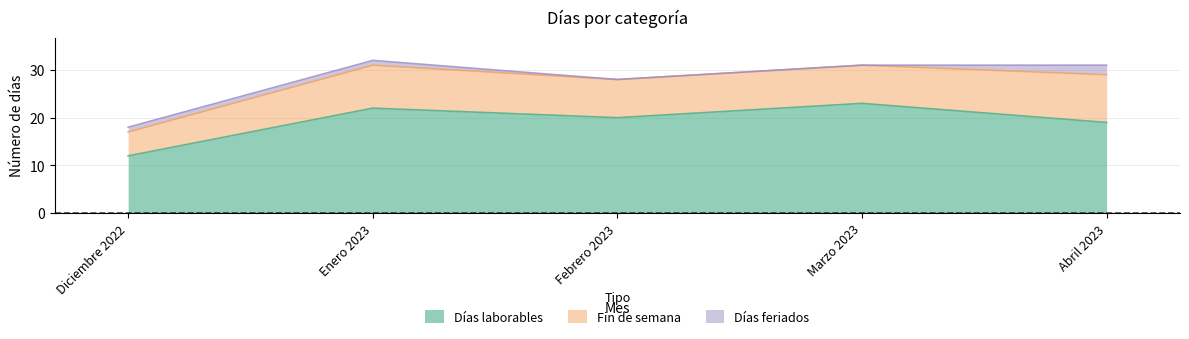

How many values in the Días feriados series exceed 1?

1